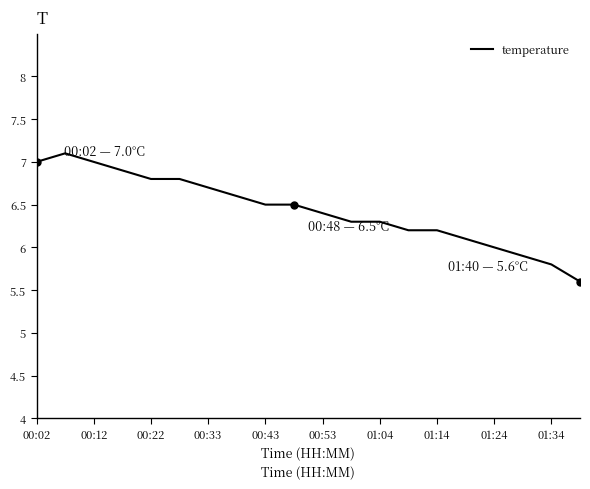

What is the difference between the maximum and minimum values?

1.5